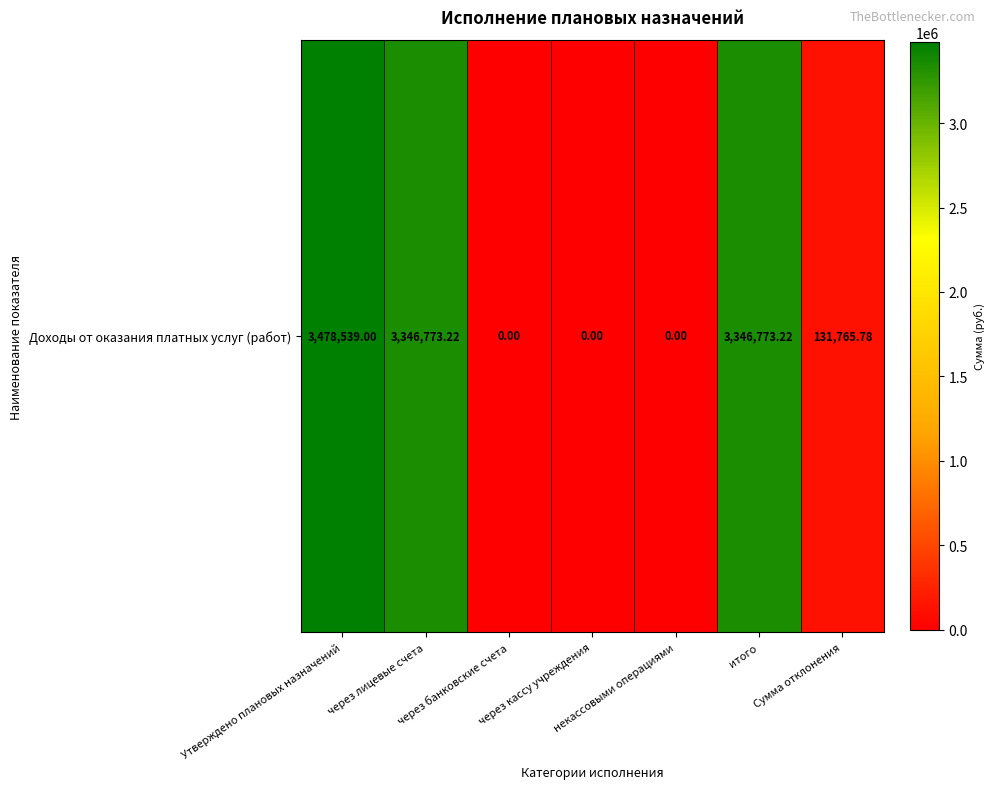

What is the greatest value displayed?

3478539.0